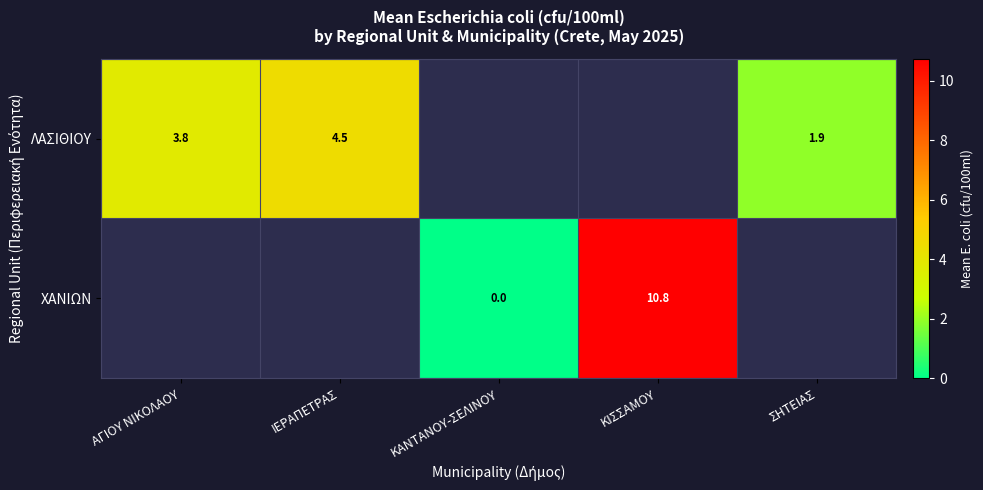

The ΛΑΣΙΘΙΟΥ series shows 5.3 at ΑΓΙΟΥ ΝΙΚΟΛΑΟΥ. True or false?

False